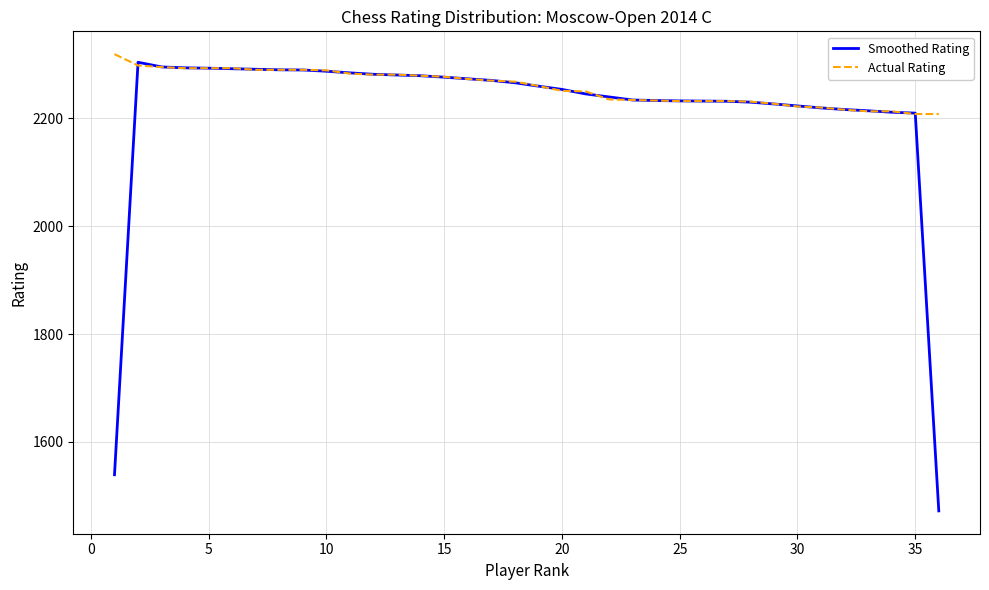

What is the lowest value of the Actual Rating series?

2208.0